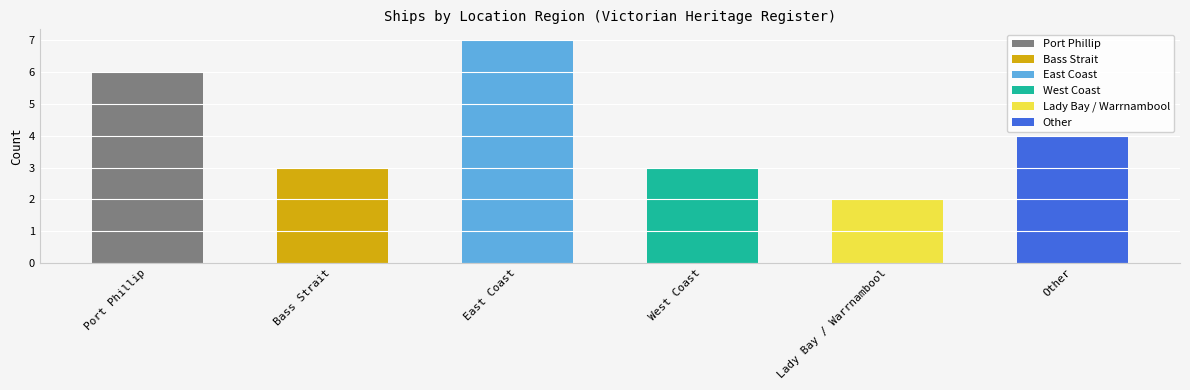

At which label does the data first exceed 4?

Port Phillip